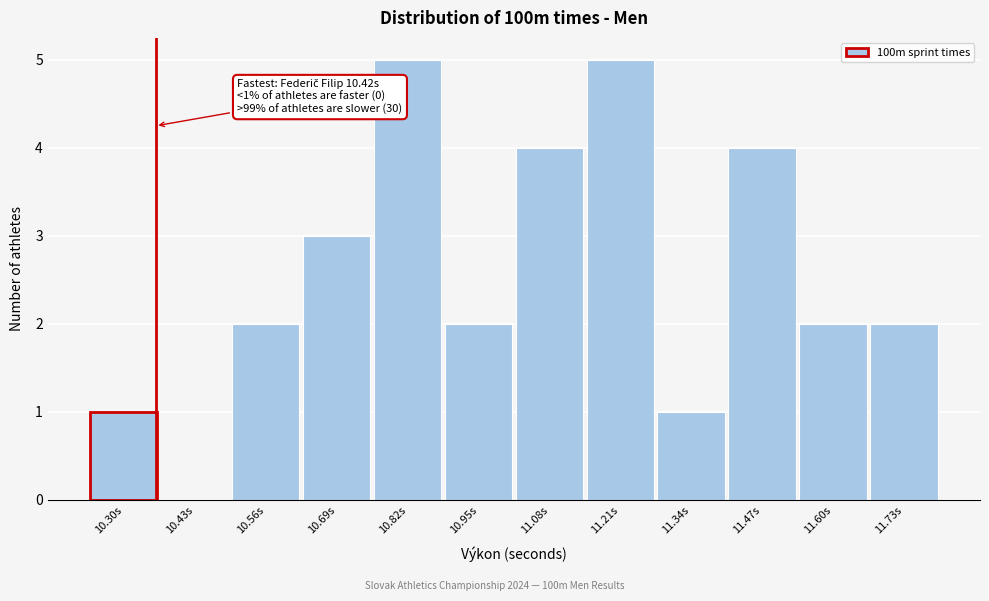

Reading left to right, transcribe all the data shown in this chart.

10.30s=1	10.43s=0	10.56s=2	10.69s=3	10.82s=5	10.95s=2	11.08s=4	11.21s=5	11.34s=1	11.47s=4	11.60s=2	11.73s=2